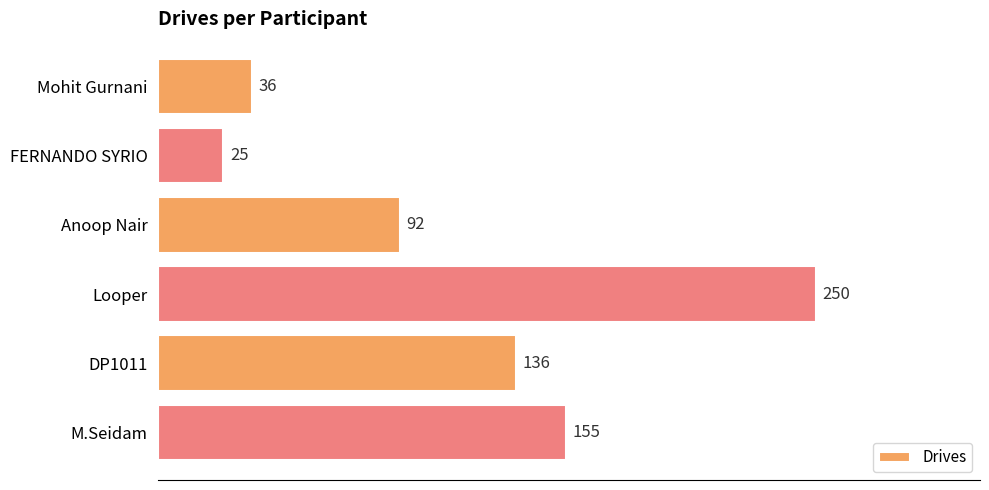

Where is the data nearest to the value 137?

DP1011